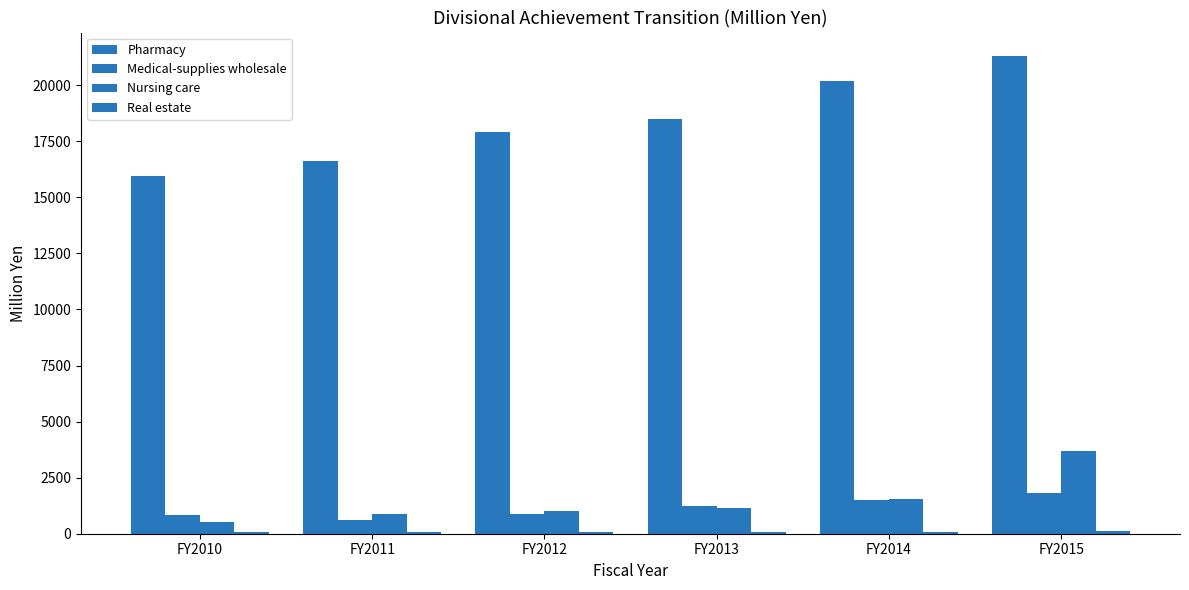

True or false: Real estate has a value of 75 at FY2012.

True